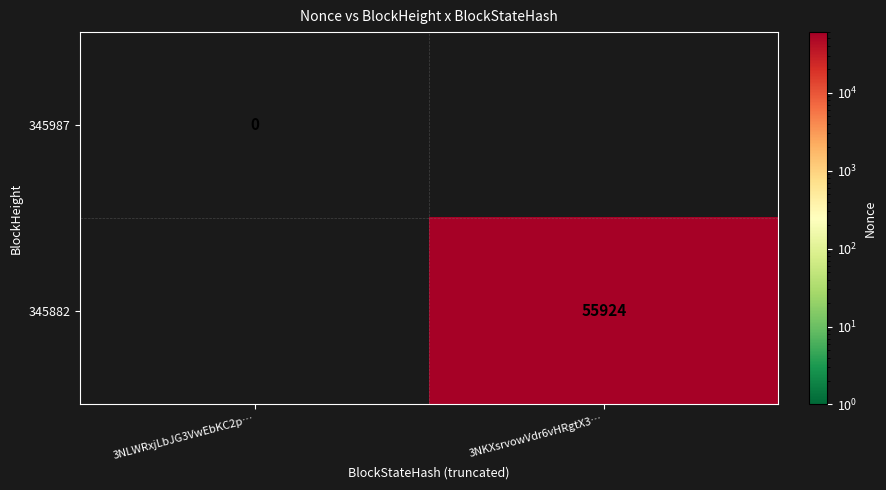

True or false: 345882 has a value of 17629 at 3NKXsrvowVdr6vHRgtX3….

False